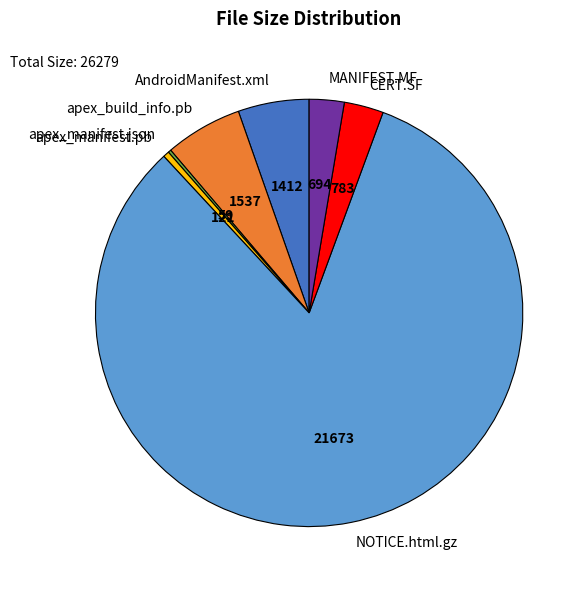

Is there a majority slice in this chart?

Yes